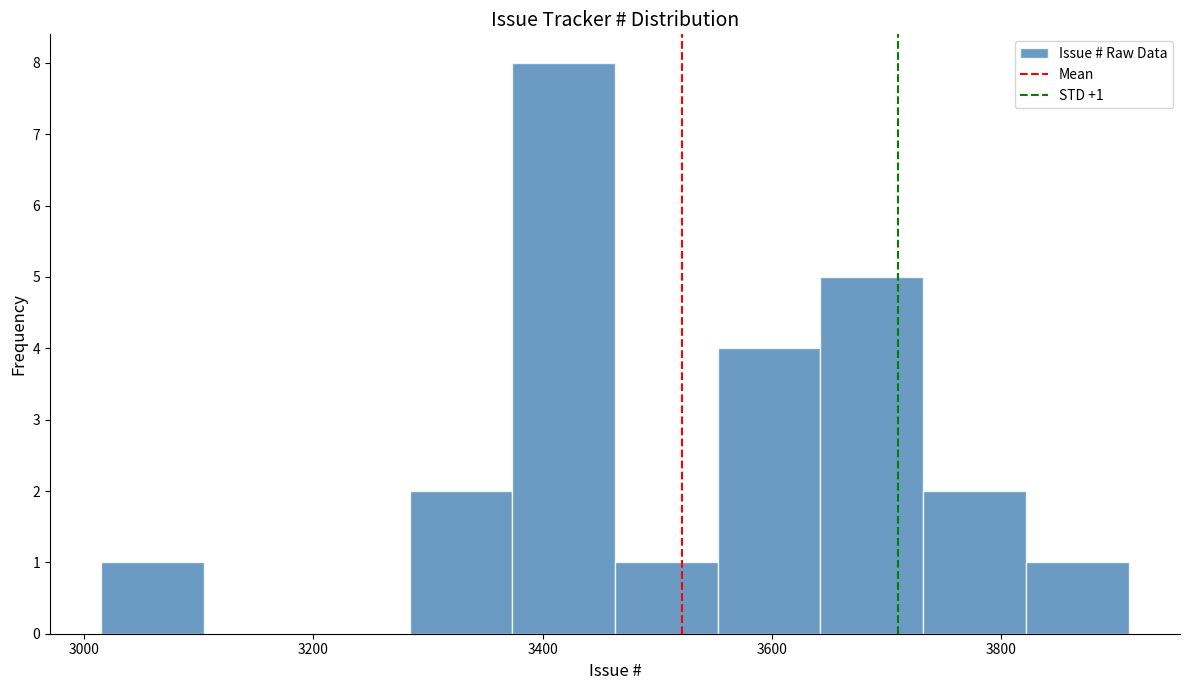

Over which range of the x-axis is the bar tallest?

3380 to 3460